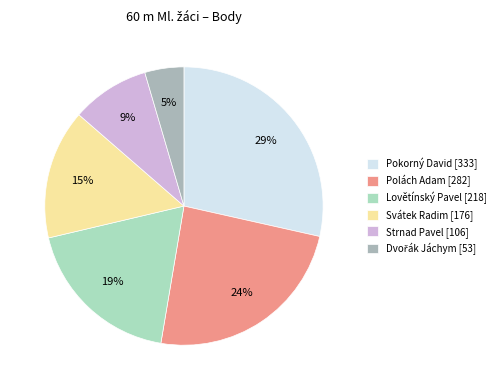

What percentage is the Lovětínský Pavel [218] slice, to the nearest percent?

19%